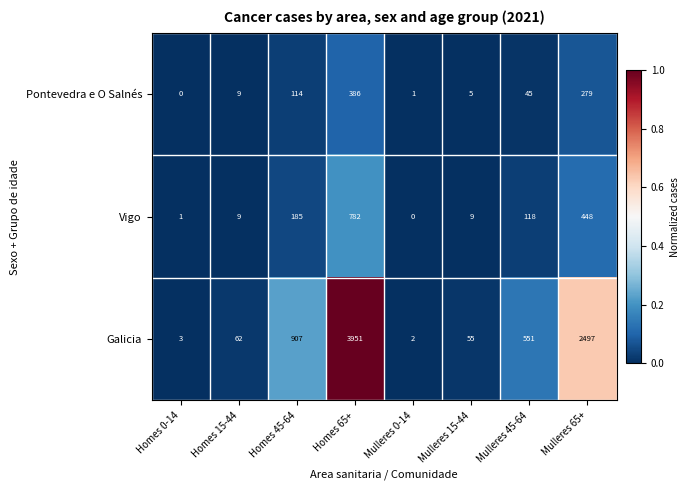

Between Homes 65+ and Mulleres 0-14, which series saw the biggest shift?

Galicia